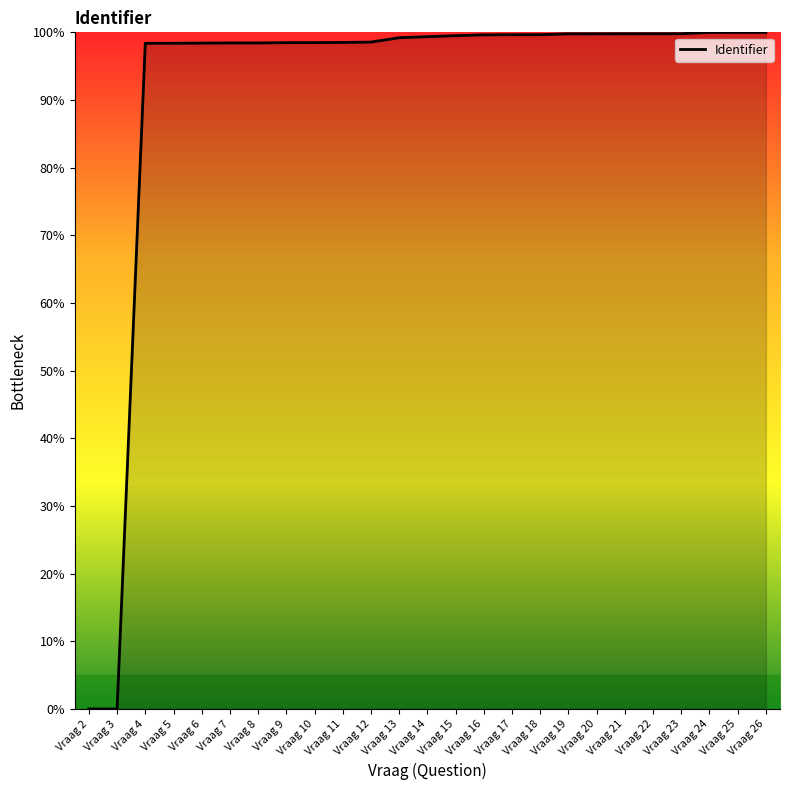

True or false: the data shows 100.0 at Vraag 25.

True